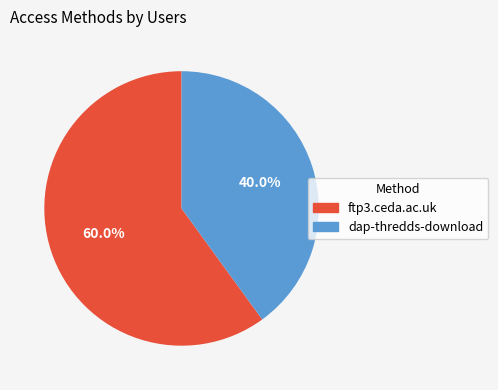

Count the number of slices in the pie.

2